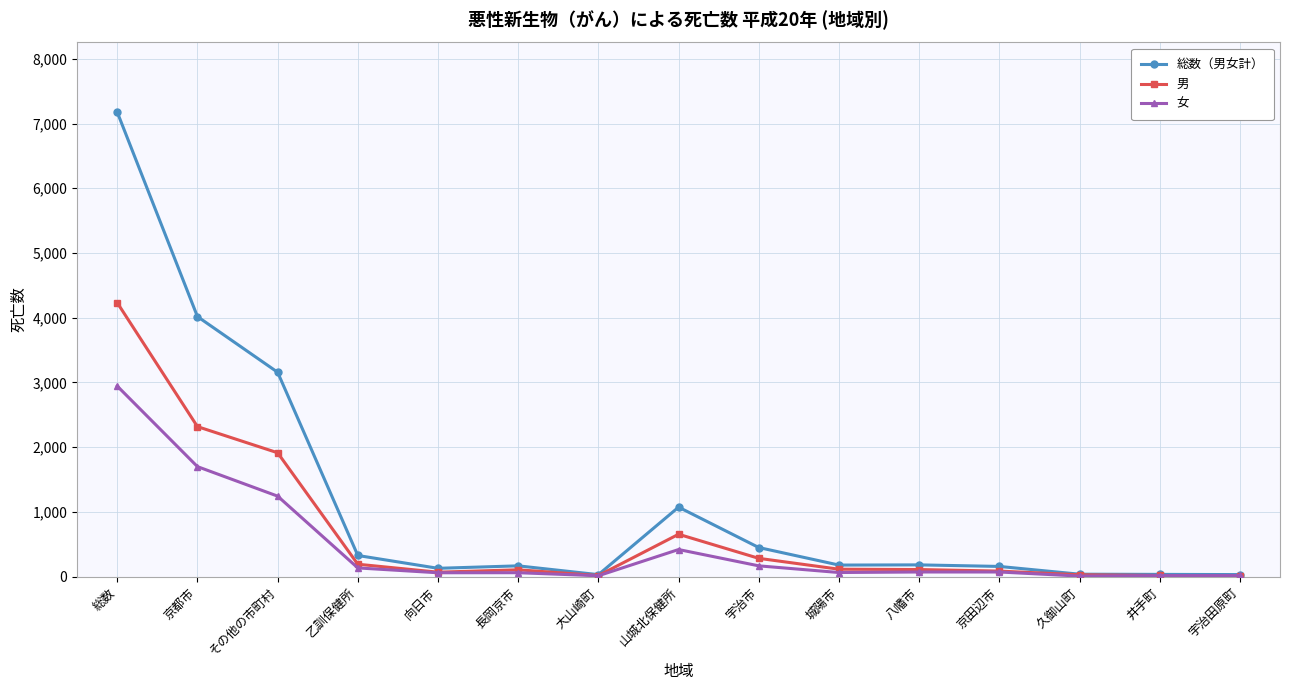

The value of 女 at 京都市 is 1700. True or false?

True